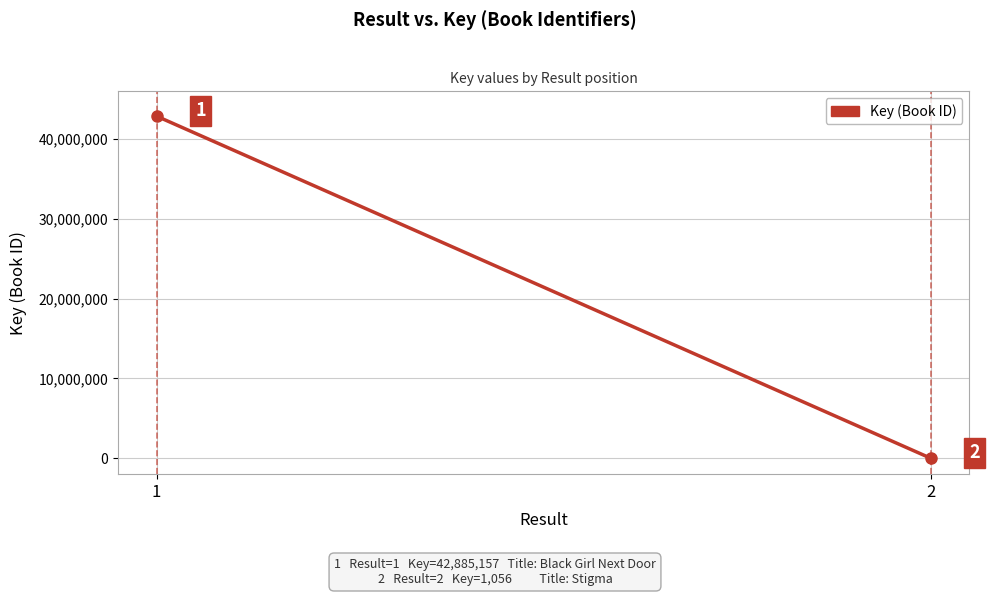

Rank the categories by value from highest to lowest.

1, 2